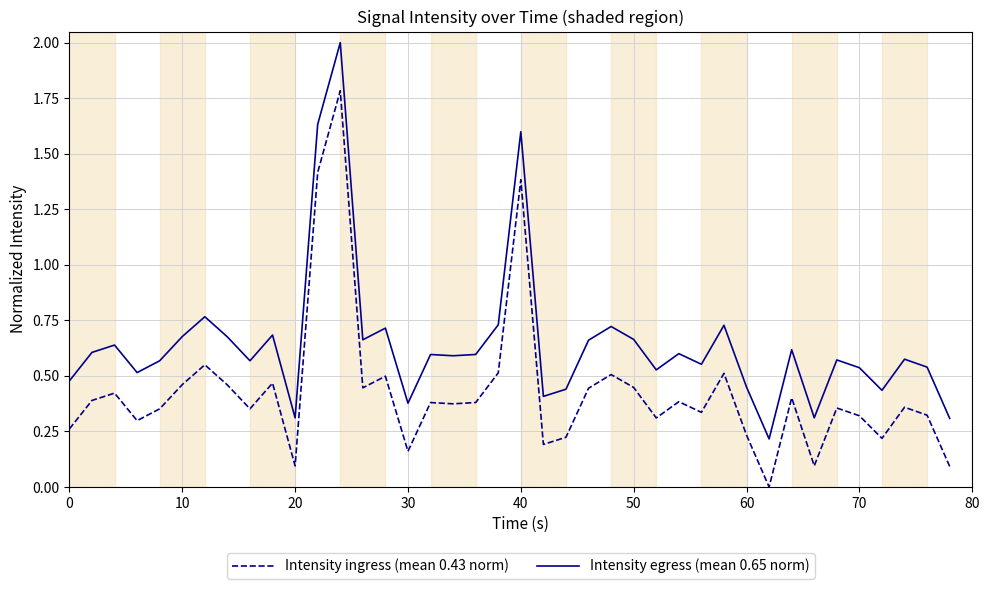

List the series in order of their peak value, lowest first.

Intensity ingress (mean 0.43 norm), Intensity egress (mean 0.65 norm)